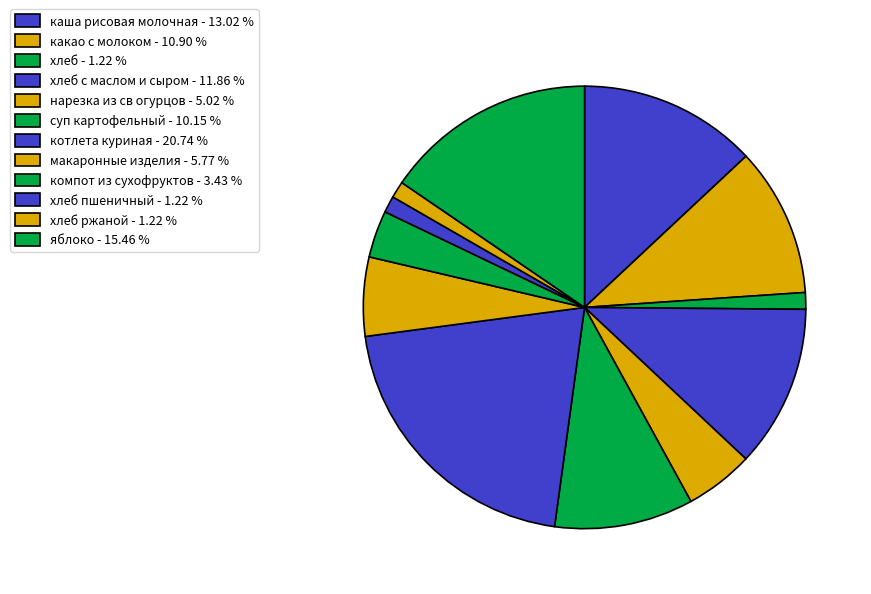

Count the number of slices in the pie.

12